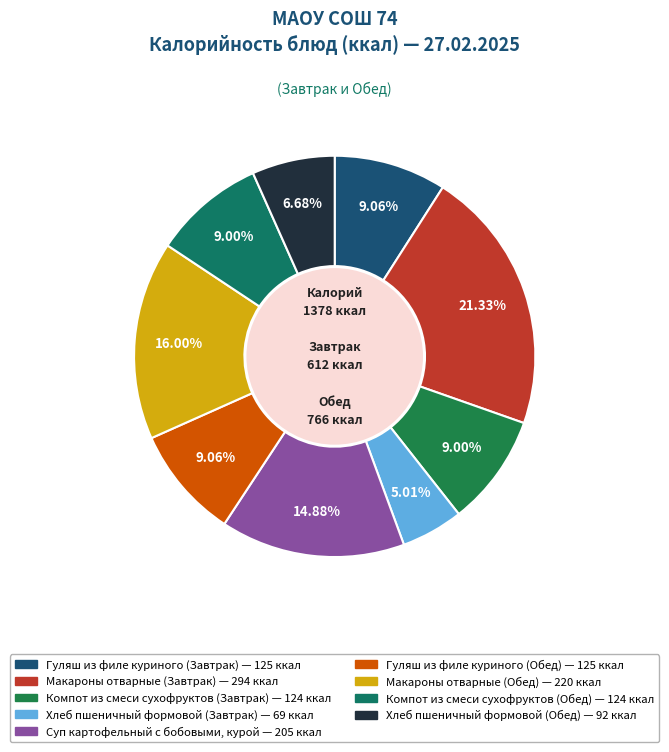

What is the change in value from Компот из смеси сухофруктов (Завтрак) to Хлеб пшеничный формовой (Обед)?

-32.0